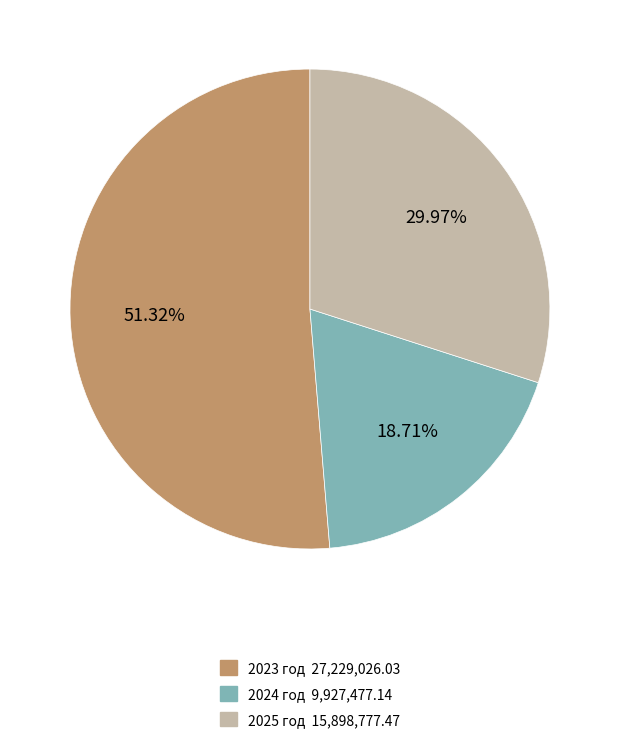

What is the smallest slice in the pie chart?

2024 год